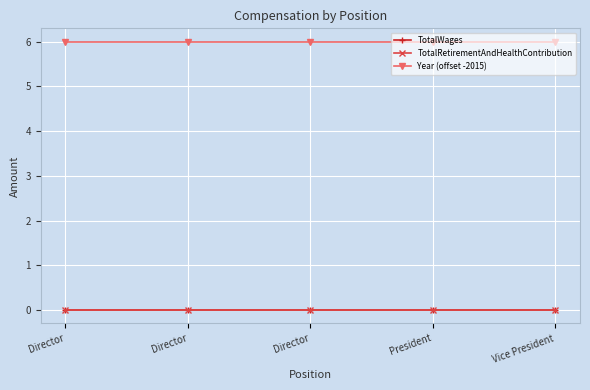

At President, list the series in order from largest to smallest.

Year (offset -2015), TotalWages, TotalRetirementAndHealthContribution